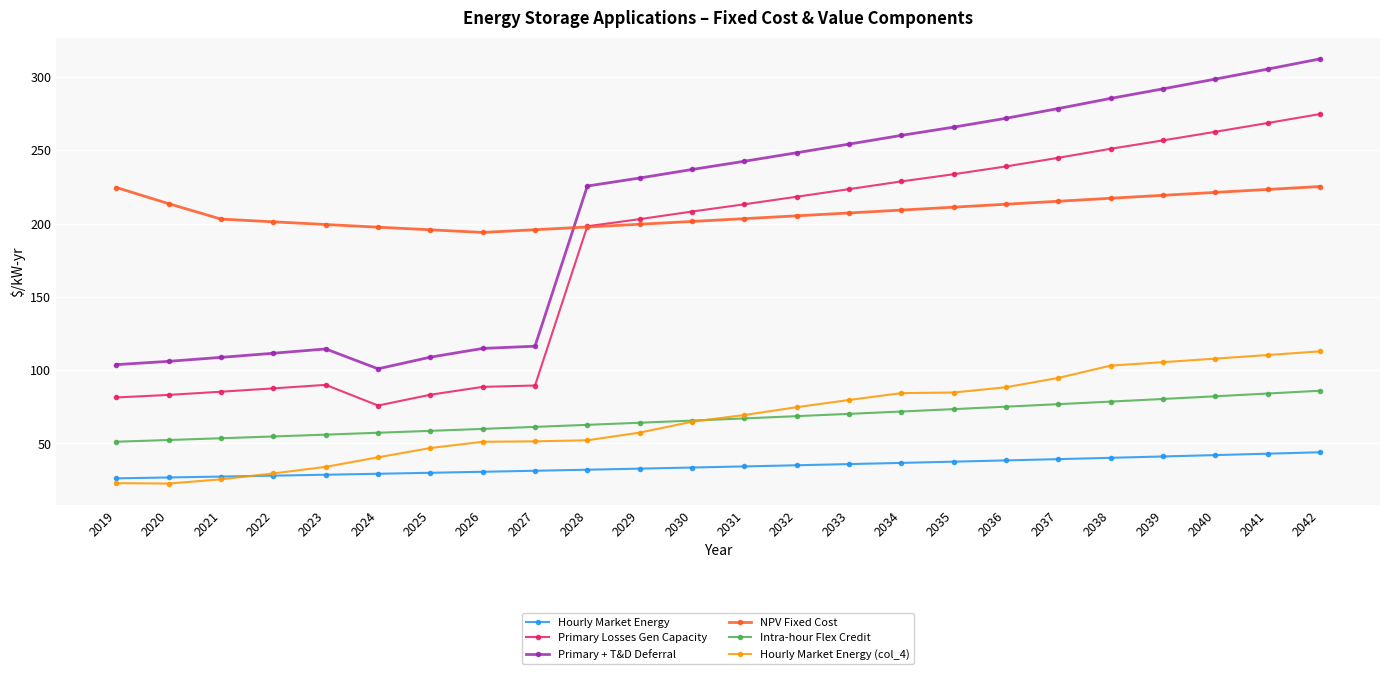

Is it true that Primary + T&D Deferral equals 254.1 at 2033?

True